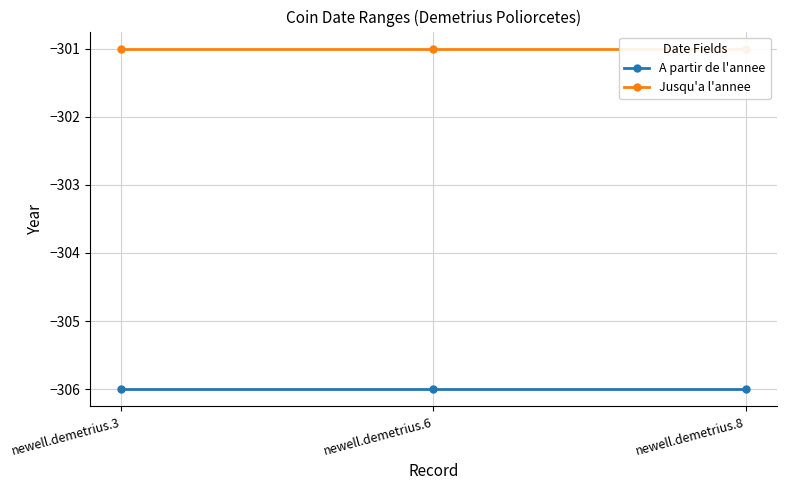

Does the chart have visible grid lines?

Yes